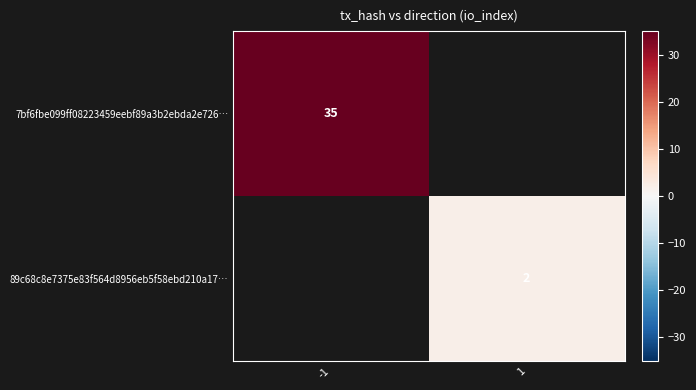

The 7bf6fbe099ff08223459eebf89a3b2ebda2e726… series shows 15 at -1. True or false?

False